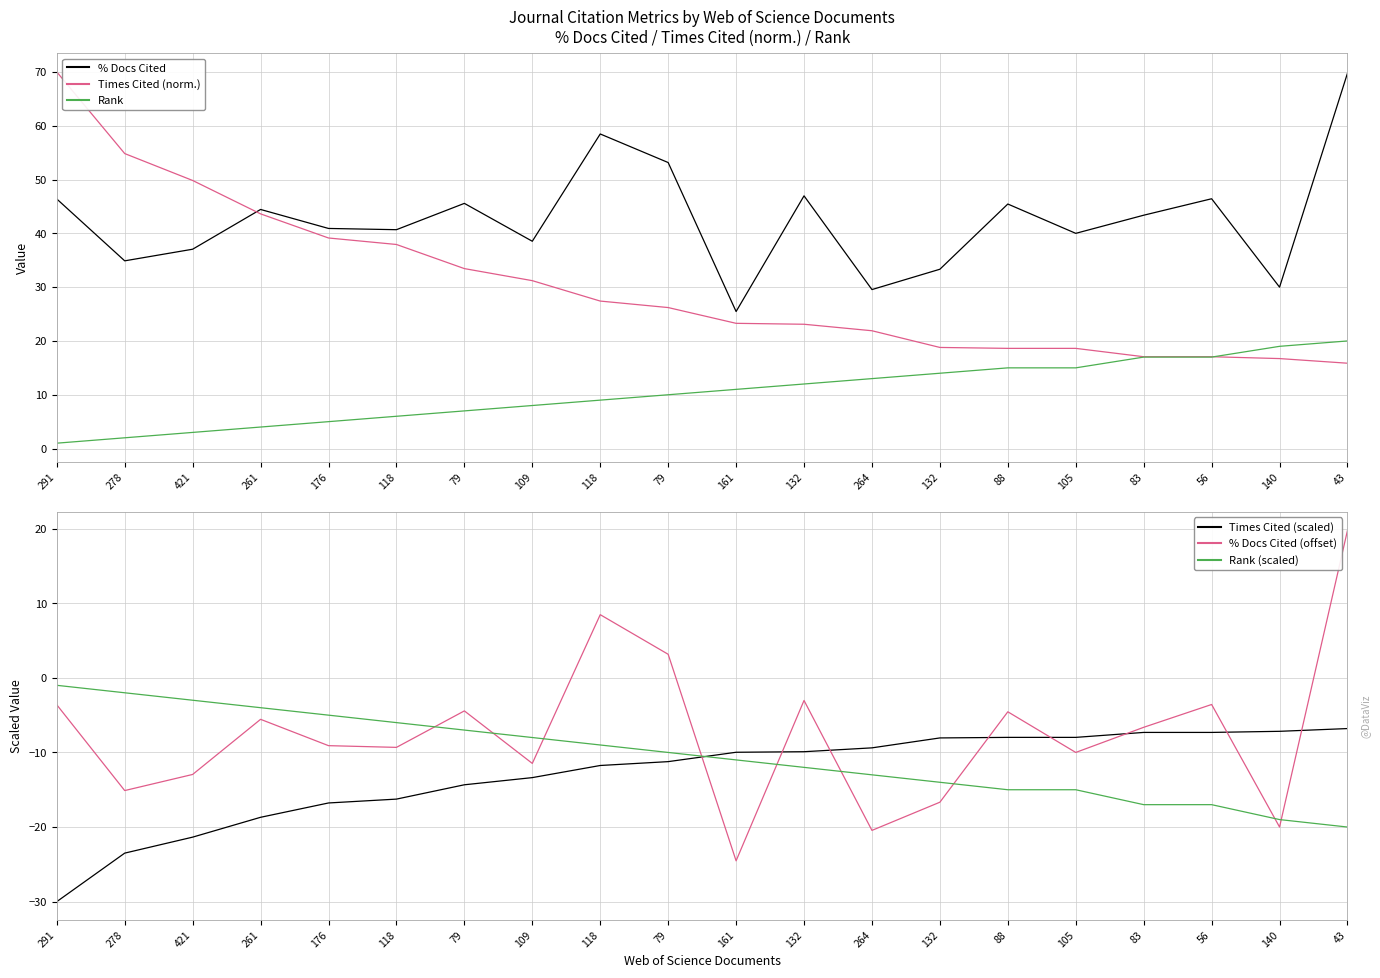

At which label does % Docs Cited reach its peak?

43